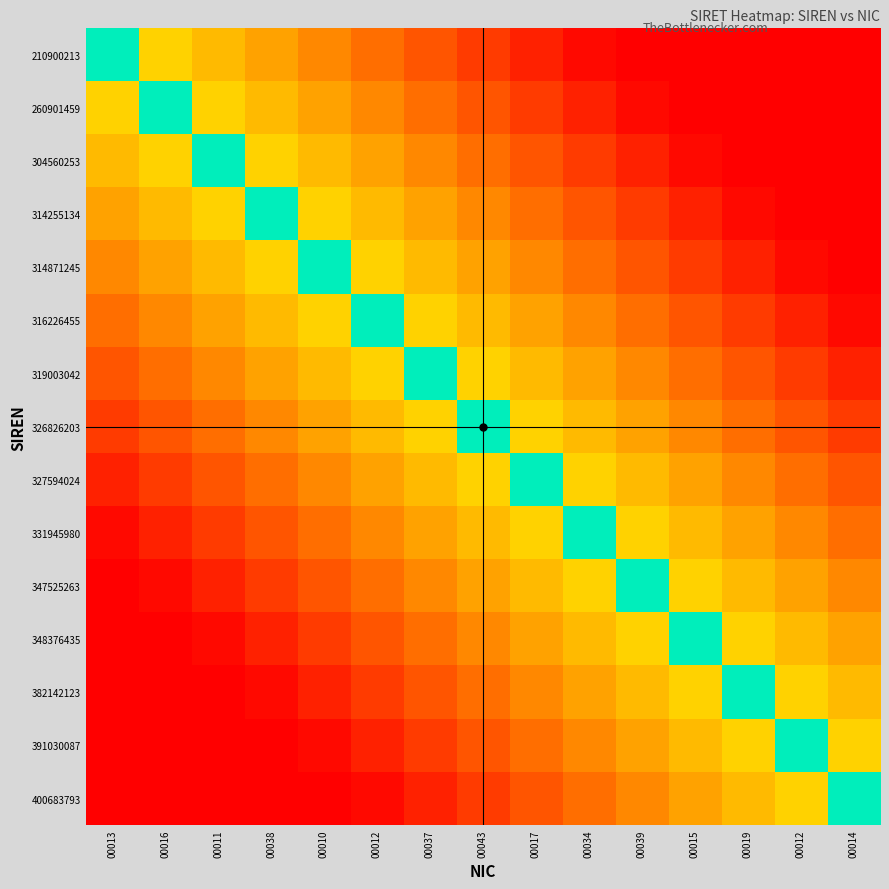

Reading left to right, extract all data points from this chart.

210900213: 00013=1.0	00016=0.4	00011=0.4	00038=0.3	00010=0.3	00012=0.2	00037=0.2	00043=0.1	00017=0.1	00034=0.0	00039=0.0	00015=0.0	00019=0.0	00012=0.0	00014=0.0
260901459: 00013=0.4	00016=1.0	00011=0.4	00038=0.4	00010=0.3	00012=0.3	00037=0.2	00043=0.2	00017=0.1	00034=0.1	00039=0.0	00015=0.0	00019=0.0	00012=0.0	00014=0.0
304560253: 00013=0.4	00016=0.4	00011=1.0	00038=0.4	00010=0.4	00012=0.3	00037=0.3	00043=0.2	00017=0.2	00034=0.1	00039=0.1	00015=0.0	00019=0.0	00012=0.0	00014=0.0
314255134: 00013=0.3	00016=0.4	00011=0.4	00038=1.0	00010=0.4	00012=0.4	00037=0.3	00043=0.3	00017=0.2	00034=0.2	00039=0.1	00015=0.1	00019=0.0	00012=0.0	00014=0.0
314871245: 00013=0.3	00016=0.3	00011=0.4	00038=0.4	00010=1.0	00012=0.4	00037=0.4	00043=0.3	00017=0.3	00034=0.2	00039=0.2	00015=0.1	00019=0.1	00012=0.0	00014=0.0
316226455: 00013=0.2	00016=0.3	00011=0.3	00038=0.4	00010=0.4	00012=1.0	00037=0.4	00043=0.4	00017=0.3	00034=0.3	00039=0.2	00015=0.2	00019=0.1	00012=0.1	00014=0.0
319003042: 00013=0.2	00016=0.2	00011=0.3	00038=0.3	00010=0.4	00012=0.4	00037=1.0	00043=0.4	00017=0.4	00034=0.3	00039=0.3	00015=0.2	00019=0.2	00012=0.1	00014=0.1
326826203: 00013=0.1	00016=0.2	00011=0.2	00038=0.3	00010=0.3	00012=0.4	00037=0.4	00043=1.0	00017=0.4	00034=0.4	00039=0.3	00015=0.3	00019=0.2	00012=0.2	00014=0.1
327594024: 00013=0.1	00016=0.1	00011=0.2	00038=0.2	00010=0.3	00012=0.3	00037=0.4	00043=0.4	00017=1.0	00034=0.4	00039=0.4	00015=0.3	00019=0.3	00012=0.2	00014=0.2
331945980: 00013=0.0	00016=0.1	00011=0.1	00038=0.2	00010=0.2	00012=0.3	00037=0.3	00043=0.4	00017=0.4	00034=1.0	00039=0.4	00015=0.4	00019=0.3	00012=0.3	00014=0.2
347525263: 00013=0.0	00016=0.0	00011=0.1	00038=0.1	00010=0.2	00012=0.2	00037=0.3	00043=0.3	00017=0.4	00034=0.4	00039=1.0	00015=0.4	00019=0.4	00012=0.3	00014=0.3
348376435: 00013=0.0	00016=0.0	00011=0.0	00038=0.1	00010=0.1	00012=0.2	00037=0.2	00043=0.3	00017=0.3	00034=0.4	00039=0.4	00015=1.0	00019=0.4	00012=0.4	00014=0.3
382142123: 00013=0.0	00016=0.0	00011=0.0	00038=0.0	00010=0.1	00012=0.1	00037=0.2	00043=0.2	00017=0.3	00034=0.3	00039=0.4	00015=0.4	00019=1.0	00012=0.4	00014=0.4
391030087: 00013=0.0	00016=0.0	00011=0.0	00038=0.0	00010=0.0	00012=0.1	00037=0.1	00043=0.2	00017=0.2	00034=0.3	00039=0.3	00015=0.4	00019=0.4	00012=1.0	00014=0.4
400683793: 00013=0.0	00016=0.0	00011=0.0	00038=0.0	00010=0.0	00012=0.0	00037=0.1	00043=0.1	00017=0.2	00034=0.2	00039=0.3	00015=0.3	00019=0.4	00012=0.4	00014=1.0